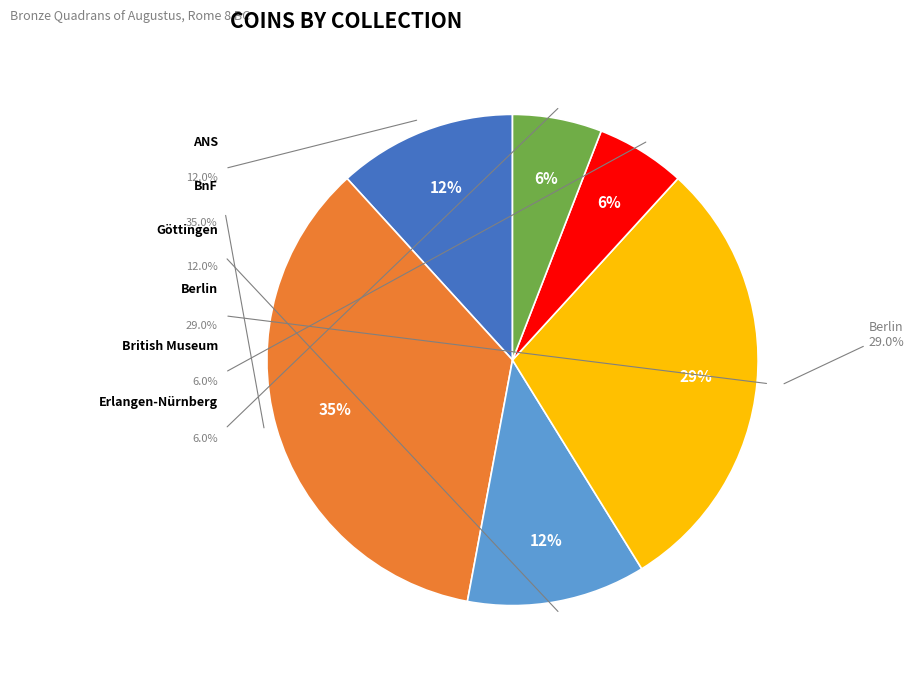

Approximately how many times larger is the value at Bibliothèque nationale de France compared to Münzkabinett Berlin?

1.2